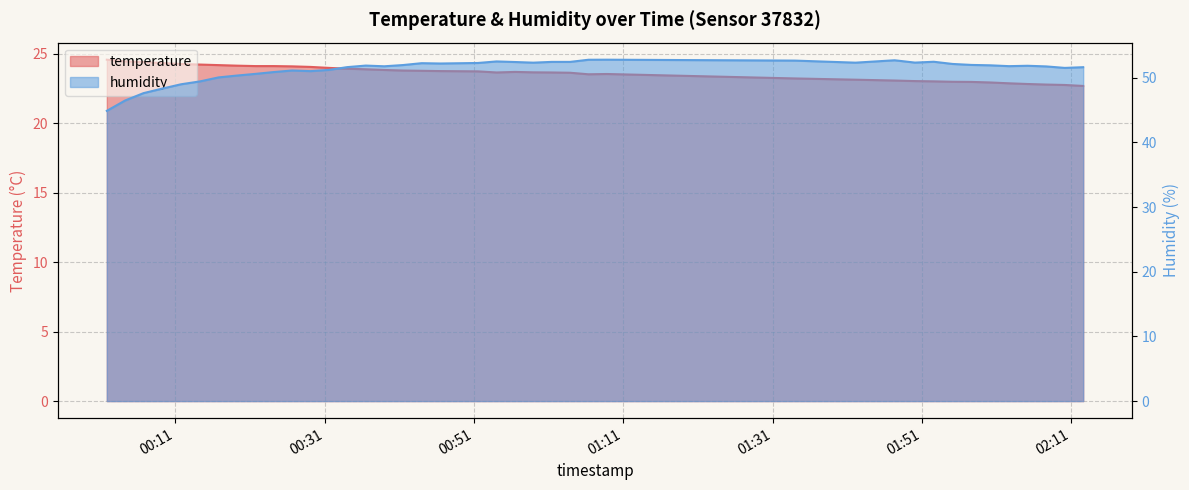

What are all the series names shown in the legend?

temperature, humidity